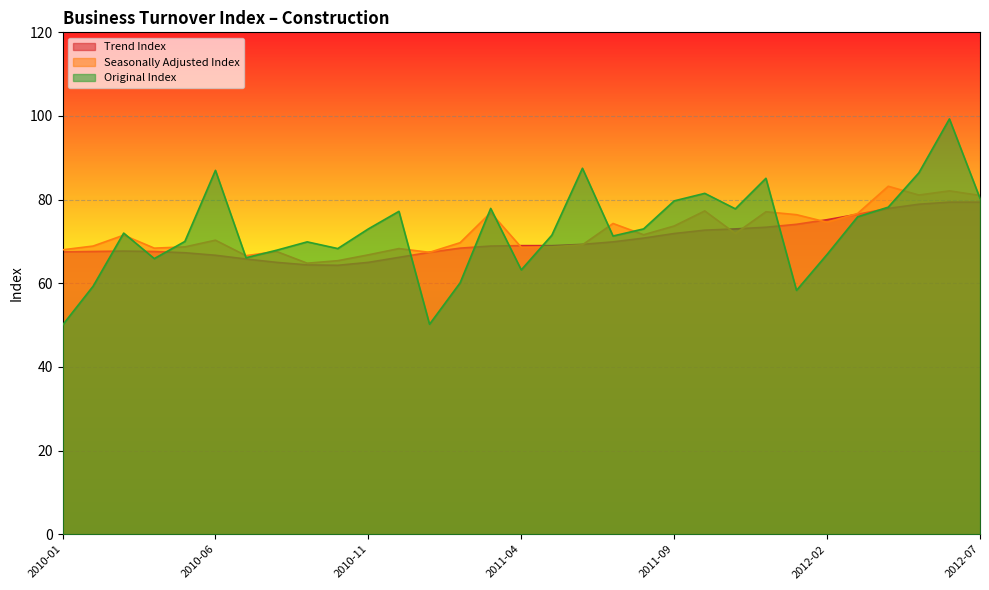

What is the difference between the second highest and second lowest values in the Seasonally Adjusted Index series?

16.7